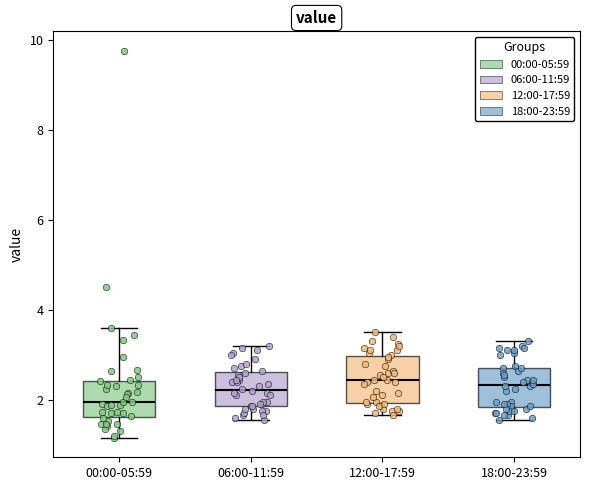

Reading left to right, read every box against the y-axis: the position of its median line, the range the box covers, and the ends of its whiskers. The values are not printed on the chart, so give them approximately, as read against the axis.

00:00-05:59: median 2.0, box 1.6 to 2.4, whiskers 1.2 to 3.6
06:00-11:59: median 2.2, box 1.8 to 2.6, whiskers 1.6 to 3.2
12:00-17:59: median 2.4, box 2.0 to 3.0, whiskers 1.6 to 3.6
18:00-23:59: median 2.4, box 1.8 to 2.8, whiskers 1.6 to 3.4